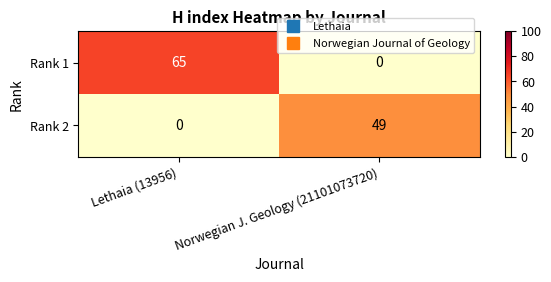

Between Lethaia (13956) and Norwegian J. Geology (21101073720), which series saw the biggest shift?

Rank 1